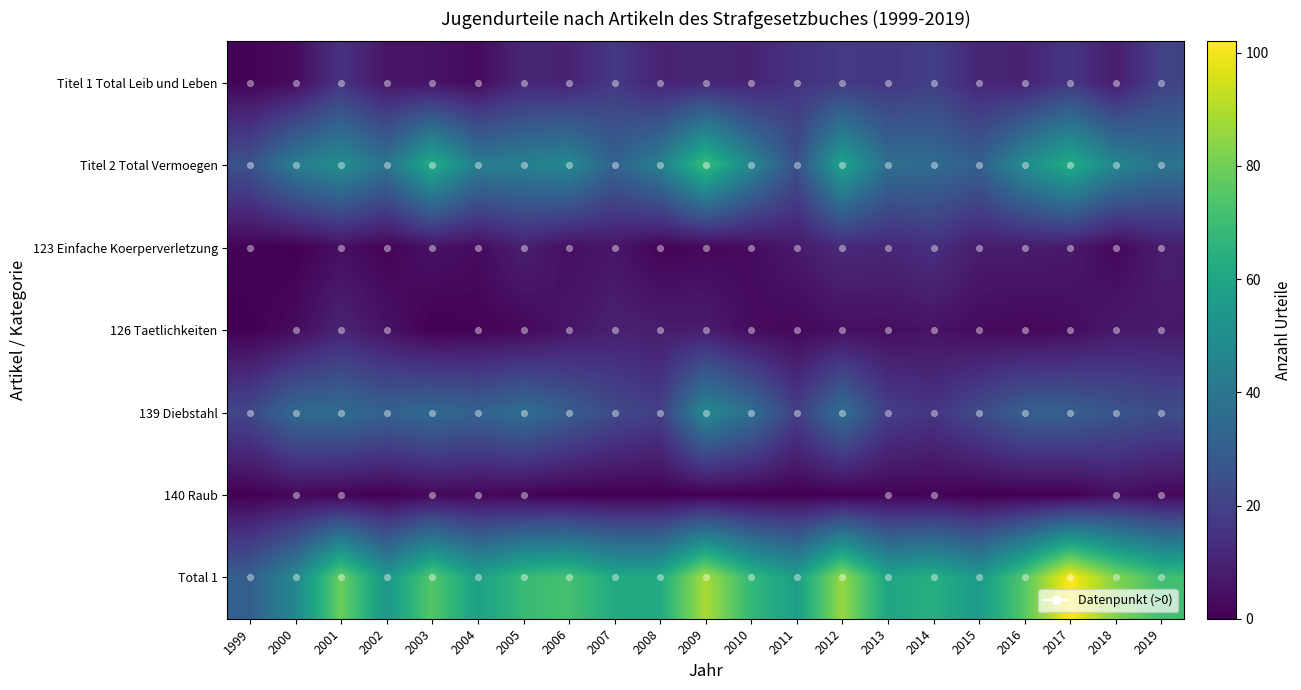

Reading right to left, extract all data points from this chart.

Titel 1 Total Leib und Leben: 2019=20	2018=8	2017=16	2016=10	2015=11	2014=19	2013=16	2012=17	2011=15	2010=10	2009=11	2008=10	2007=17	2006=10	2005=11	2004=3	2003=5	2002=6	2001=15	2000=3	1999=1
Titel 2 Total Vermoegen: 2019=39	2018=47	2017=63	2016=49	2015=31	2014=36	2013=37	2012=59	2011=25	2010=47	2009=70	2008=44	2007=32	2006=48	2005=44	2004=43	2003=63	2002=39	2001=50	2000=43	1999=26
123 Einfache Koerperverletzung: 2019=8	2018=2	2017=7	2016=8	2015=8	2014=14	2013=11	2012=12	2011=7	2010=3	2009=2	2008=1	2007=6	2006=4	2005=9	2004=3	2003=5	2002=1	2001=4	2000=0	1999=1
126 Taetlichkeiten: 2019=7	2018=7	2017=3	2016=2	2015=3	2014=5	2013=4	2012=4	2011=2	2010=3	2009=8	2008=8	2007=9	2006=6	2005=2	2004=1	2003=0	2002=5	2001=10	2000=3	1999=0
139 Diebstahl: 2019=24	2018=27	2017=31	2016=31	2015=23	2014=16	2013=19	2012=37	2011=19	2010=37	2009=48	2008=19	2007=23	2006=30	2005=37	2004=32	2003=35	2002=32	2001=36	2000=35	1999=22
140 Raub: 2019=2	2018=4	2017=0	2016=0	2015=0	2014=1	2013=1	2012=0	2011=0	2010=0	2009=0	2008=0	2007=0	2006=0	2005=1	2004=2	2003=2	2002=0	2001=1	2000=2	1999=0
Total 1: 2019=71	2018=83	2017=102	2016=75	2015=55	2014=64	2013=60	2012=86	2011=57	2010=68	2009=89	2008=62	2007=62	2006=72	2005=69	2004=58	2003=75	2002=54	2001=79	2000=47	1999=31